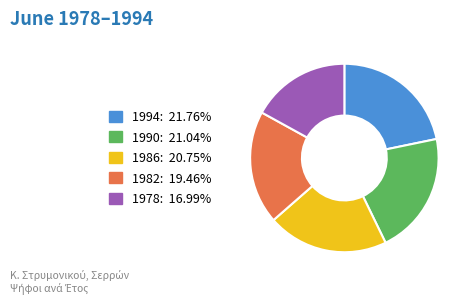

Does 1982 represent more than half of the total?

No